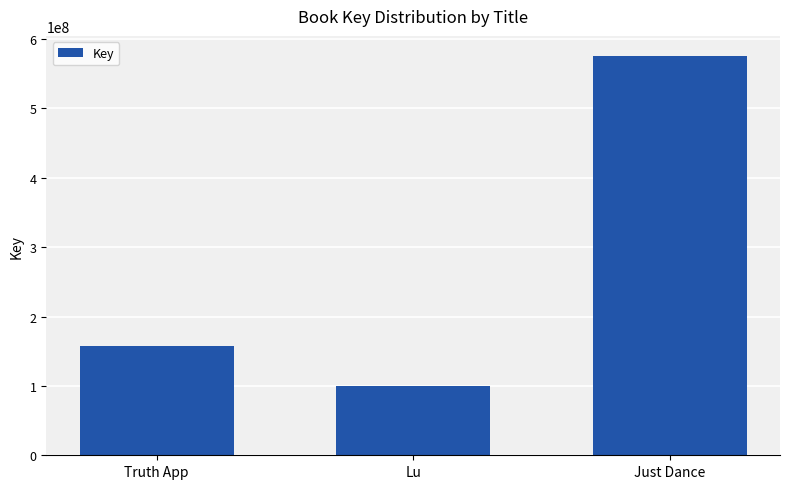

Rank the categories by value from highest to lowest.

Just Dance, Truth App, Lu